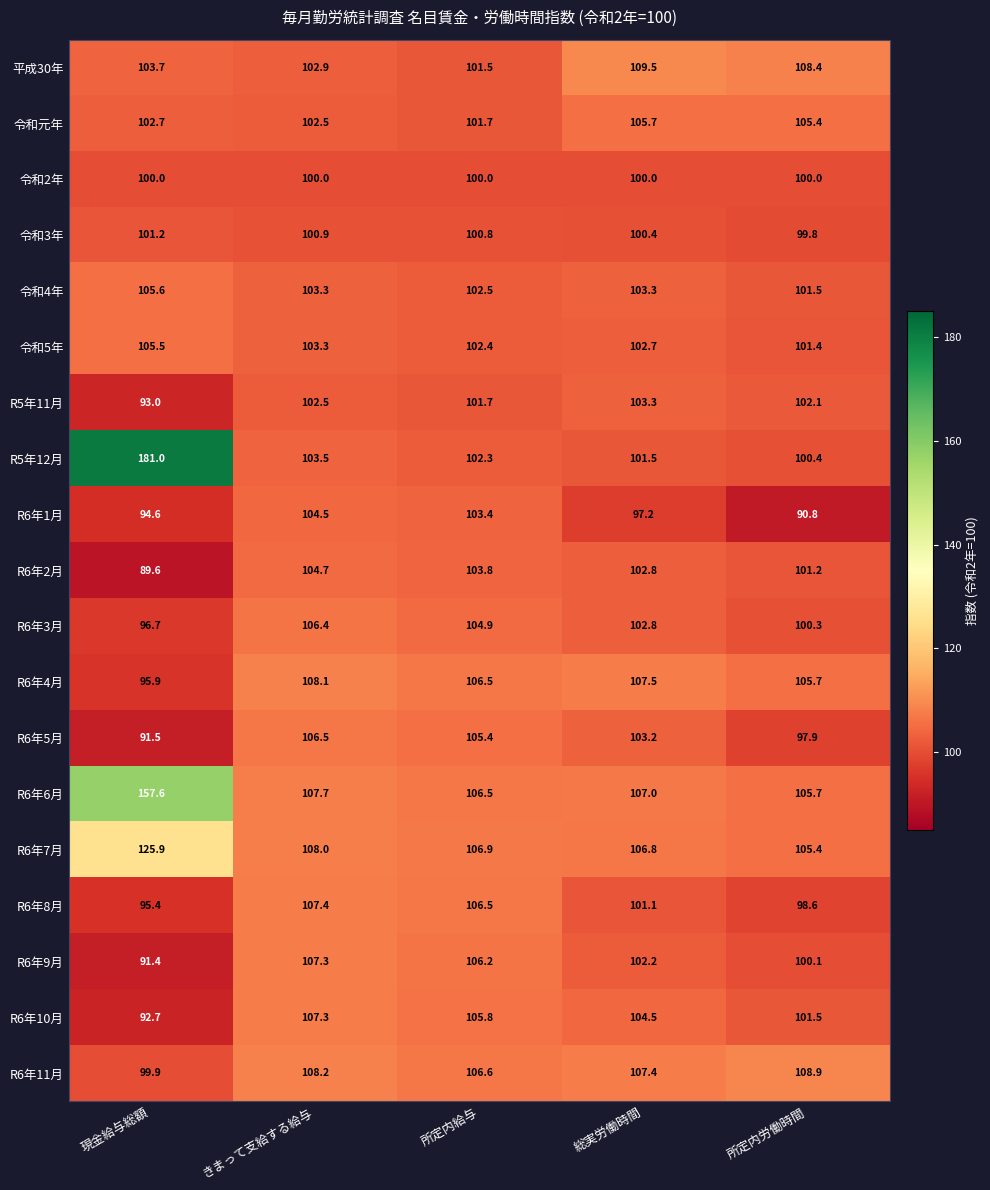

How many categories are shown in the chart?

5